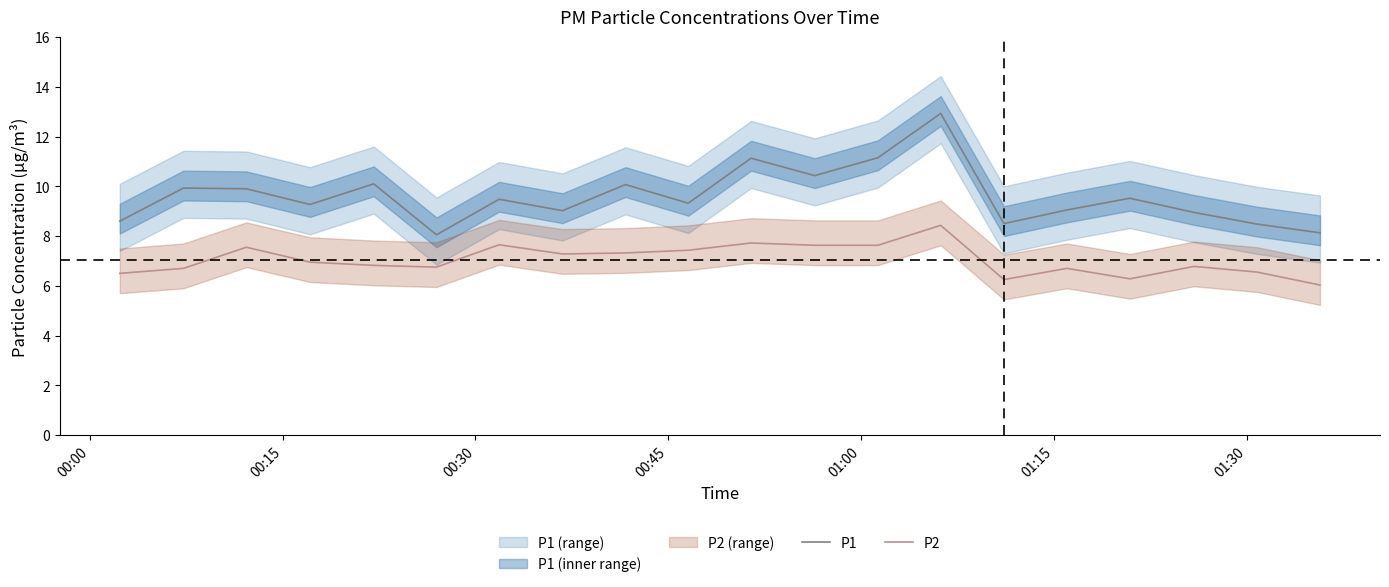

What is the difference between the maximum and minimum values in the P2 series?

2.4